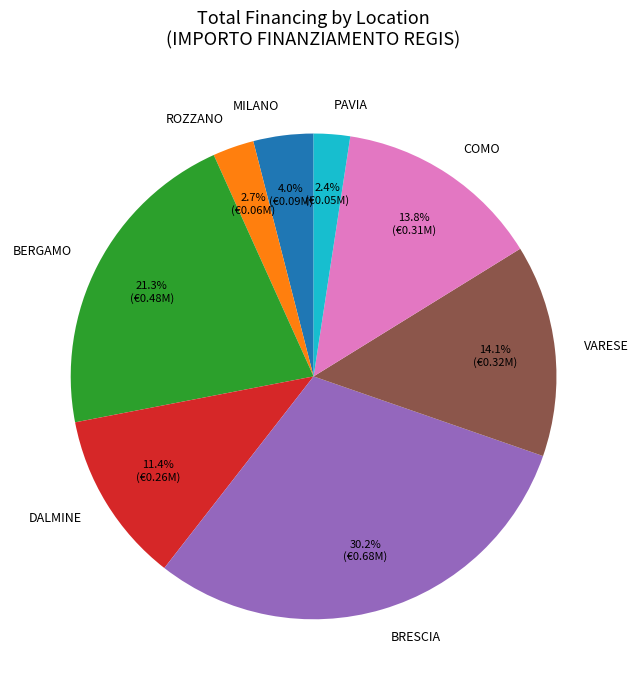

Does any single category account for the majority?

No